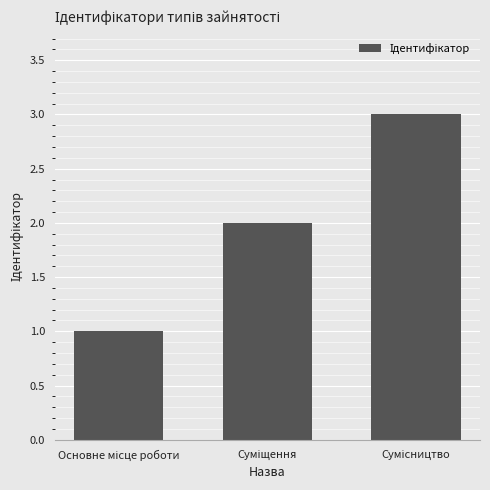

Reading right to left, transcribe all the data shown in this chart.

3	2	1